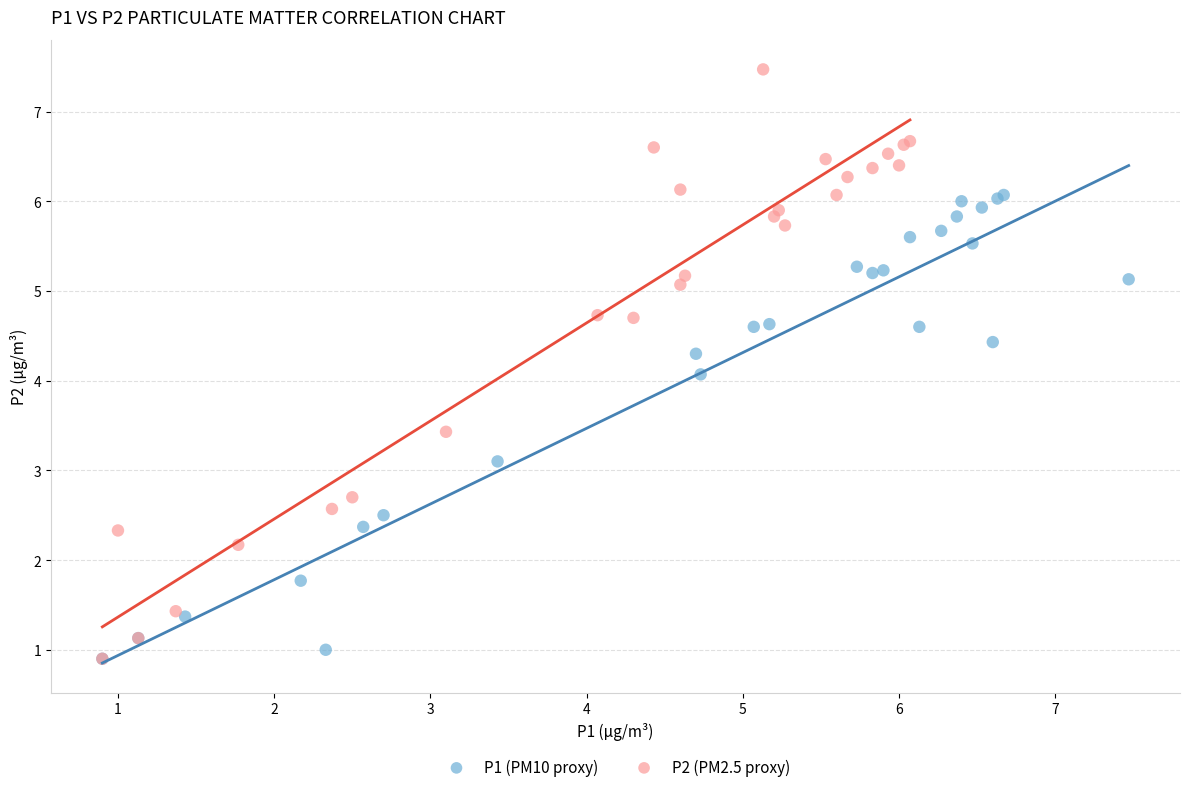

Which series has the widest spread of Y values?

P2 (PM2.5 proxy)